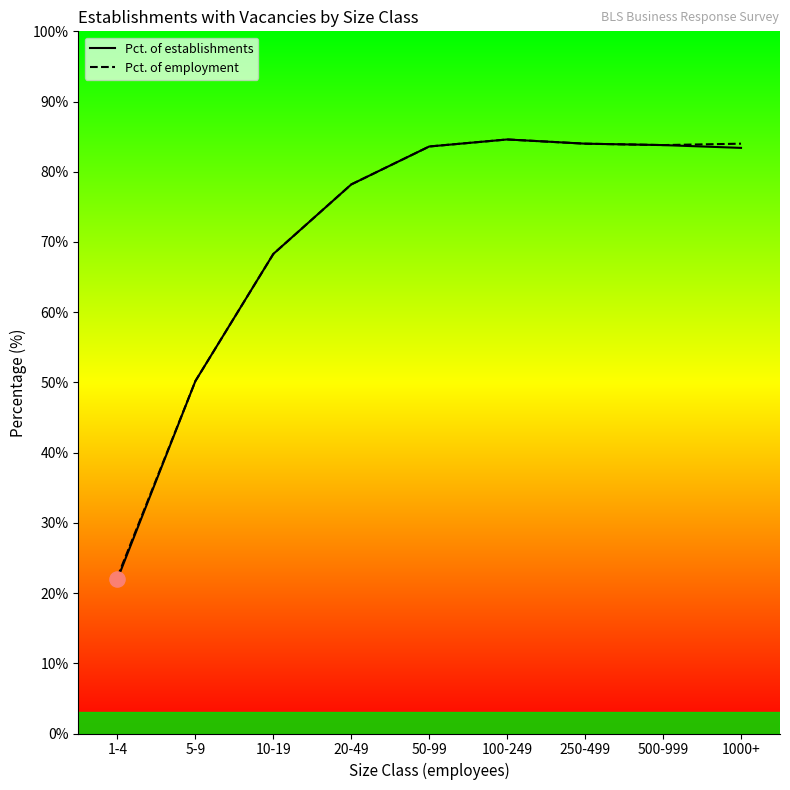

What is the total value across all series at 1000+?

167.4